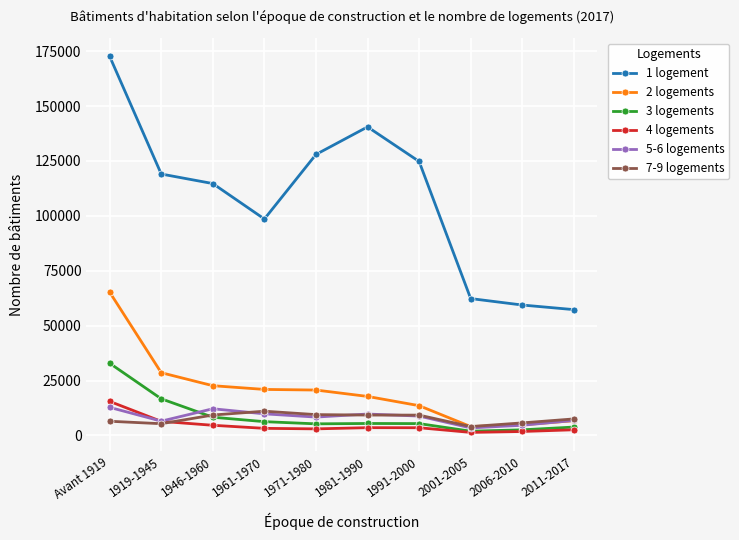

What is the difference between the maximum and second lowest values in the 1 logement series?

113211